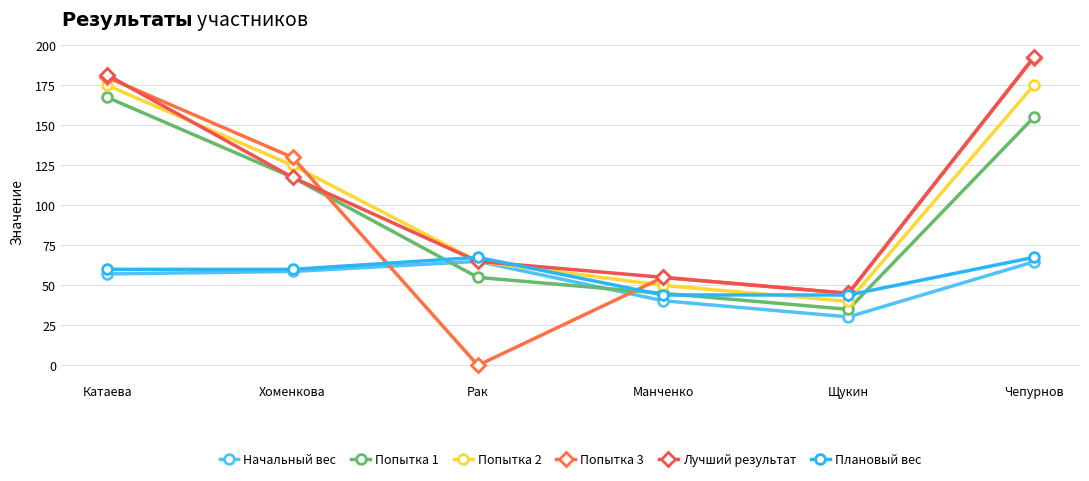

Where is the first local maximum for Начальный вес?

Рак